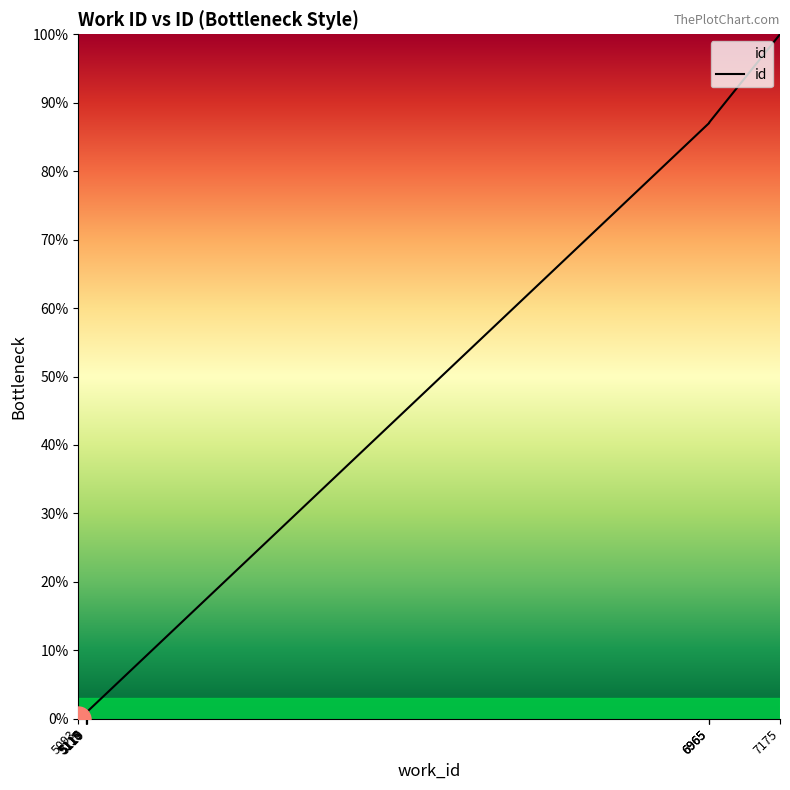

What is the maximum value shown in the chart?

100.0